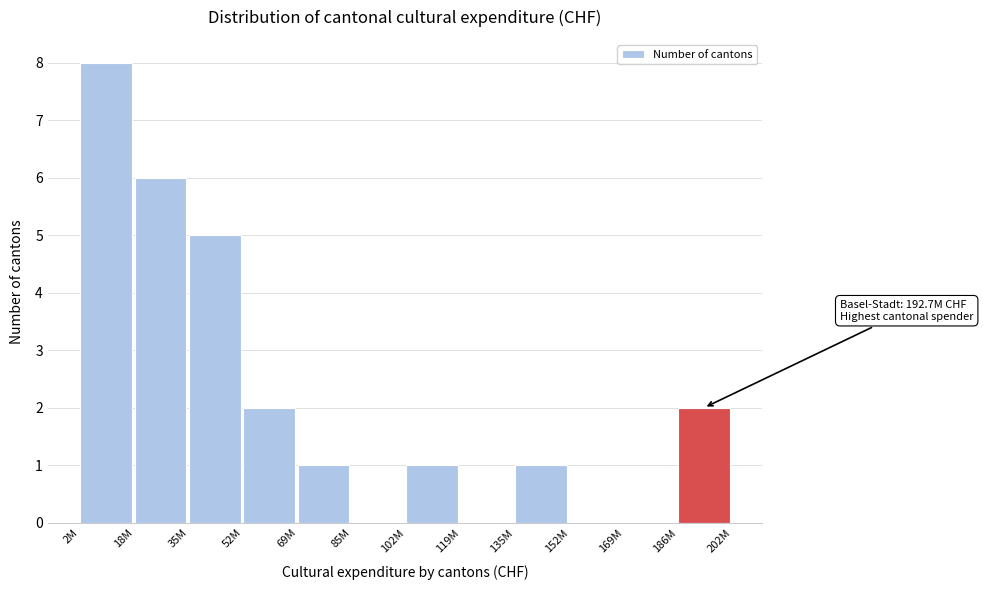

Reading left to right, what are all the values shown in this chart?

2M=8	18M=6	35M=5	52M=2	69M=1	85M=0	102M=1	119M=0	135M=1	152M=0	169M=0	186M=2